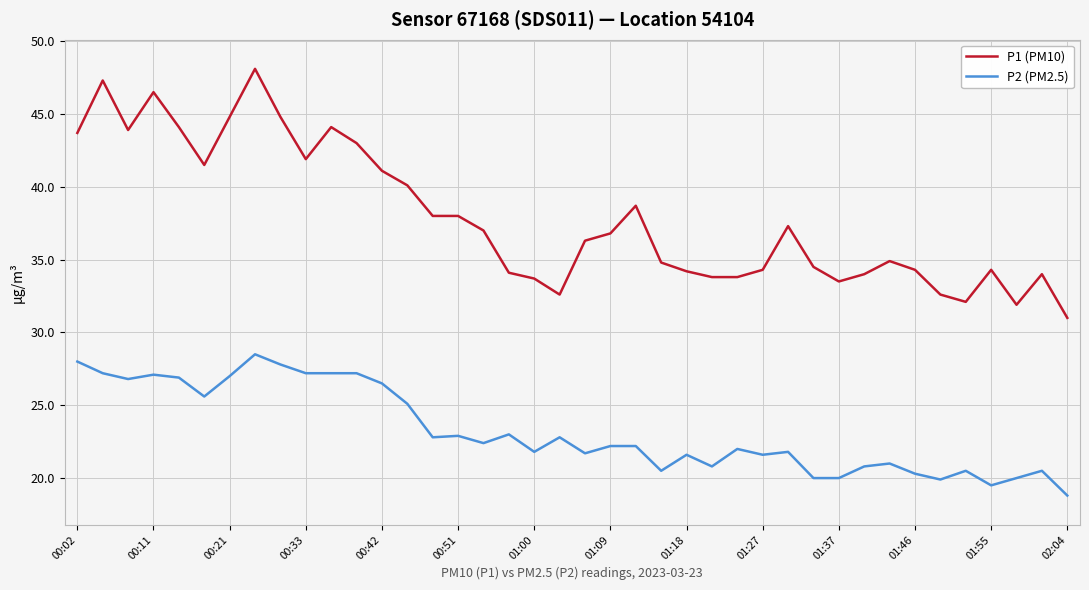

True or false: P1 (PM10) has more than 1 points higher than both neighbors.

True